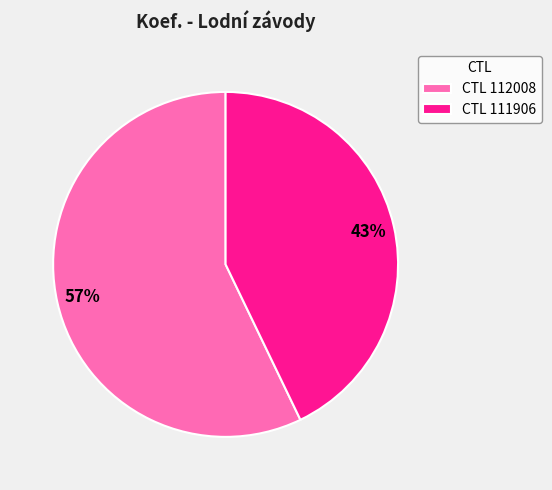

Which category has the smallest portion of the pie?

CTL 111906